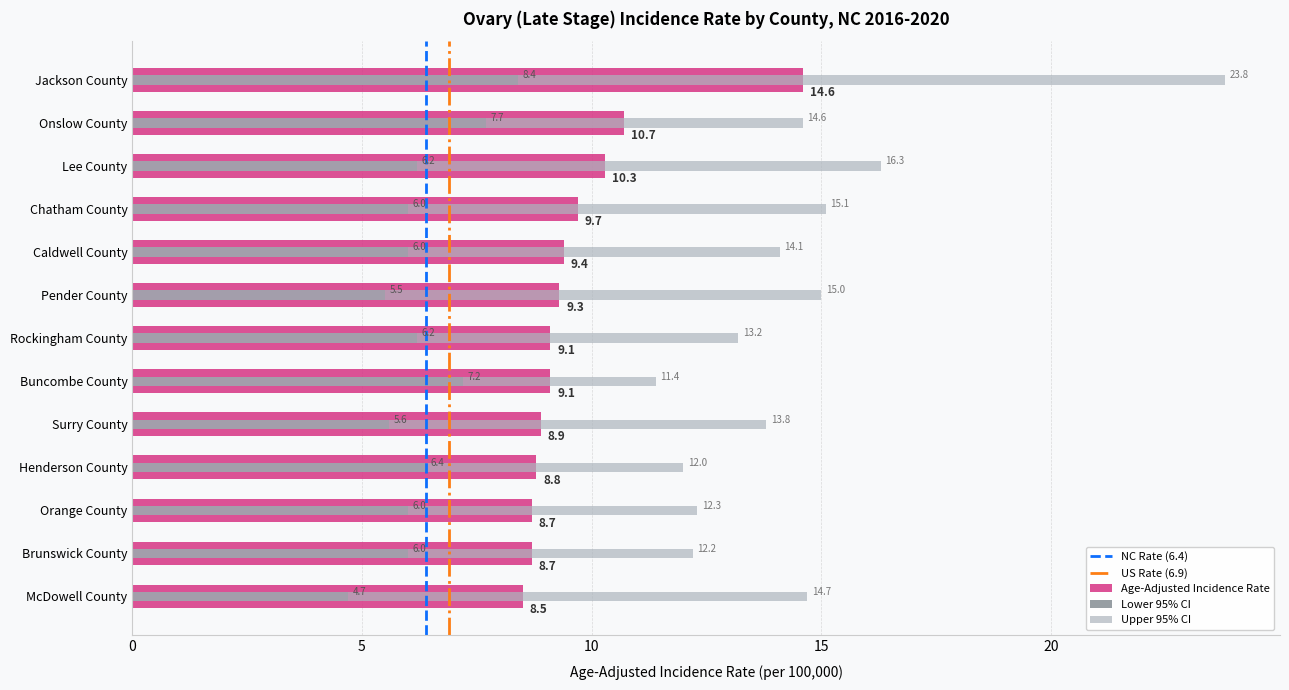

The value of Lower 95% CI at Jackson County is 8.4. True or false?

True